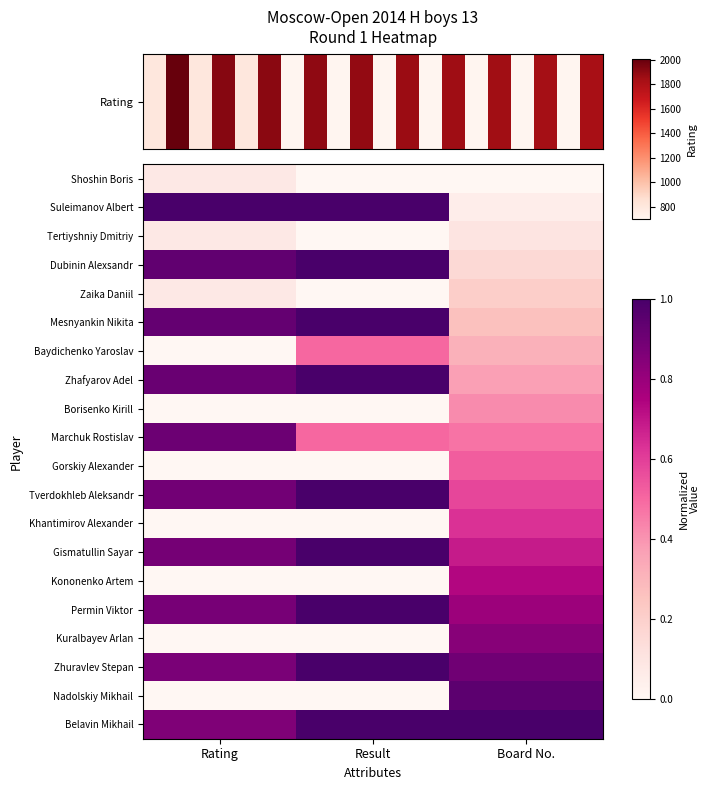

What is the difference between the highest and lowest values at Rating?

1.0